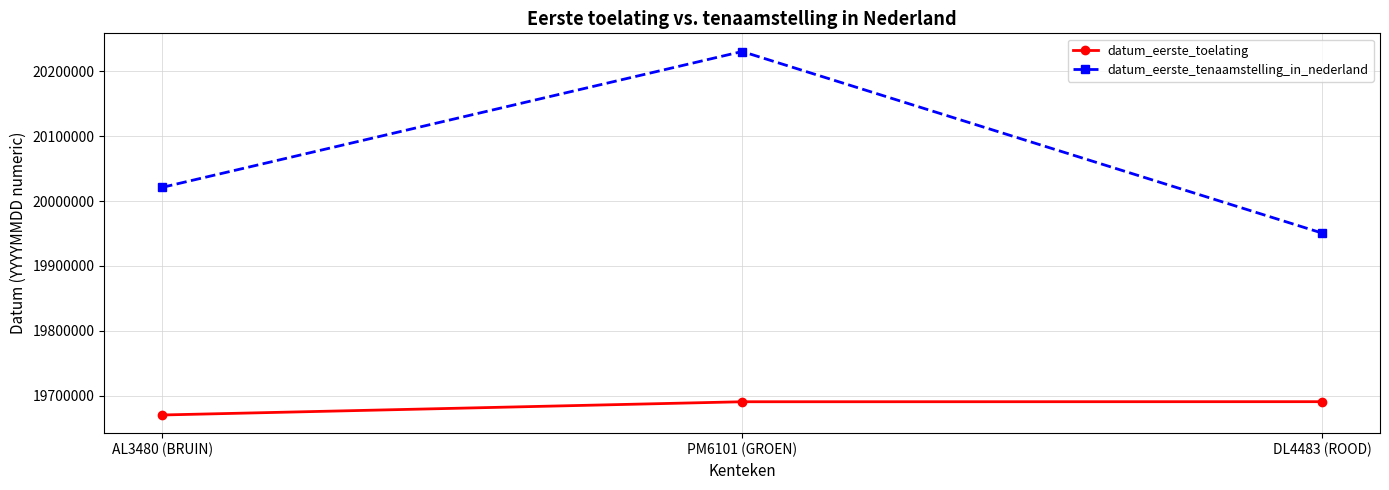

What is the average value of the datum_eerste_tenaamstelling_in_nederland series?

20067480